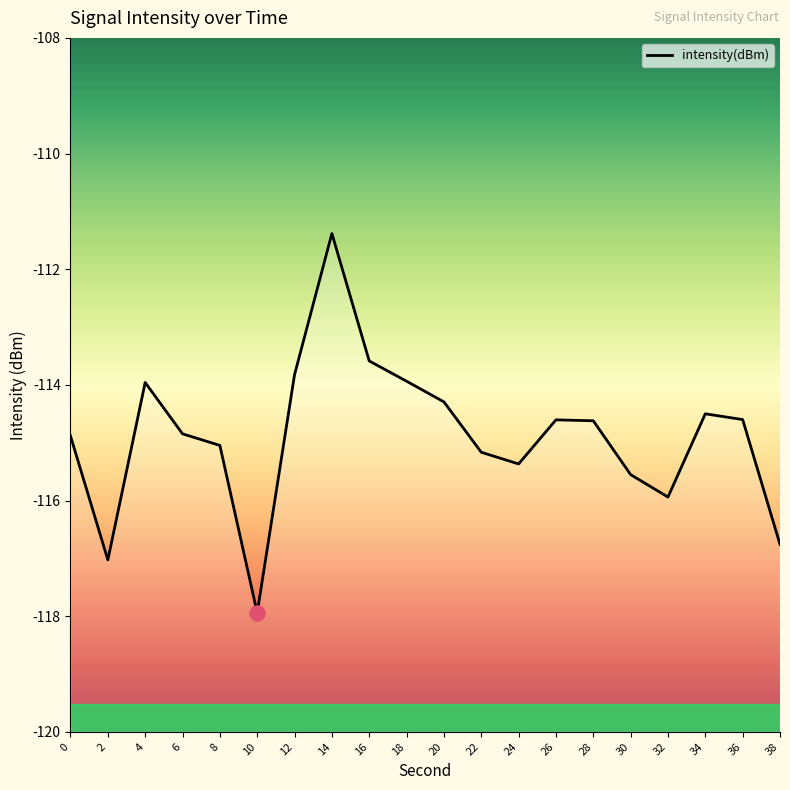

What is the change in value from 4 to 12?

+0.1